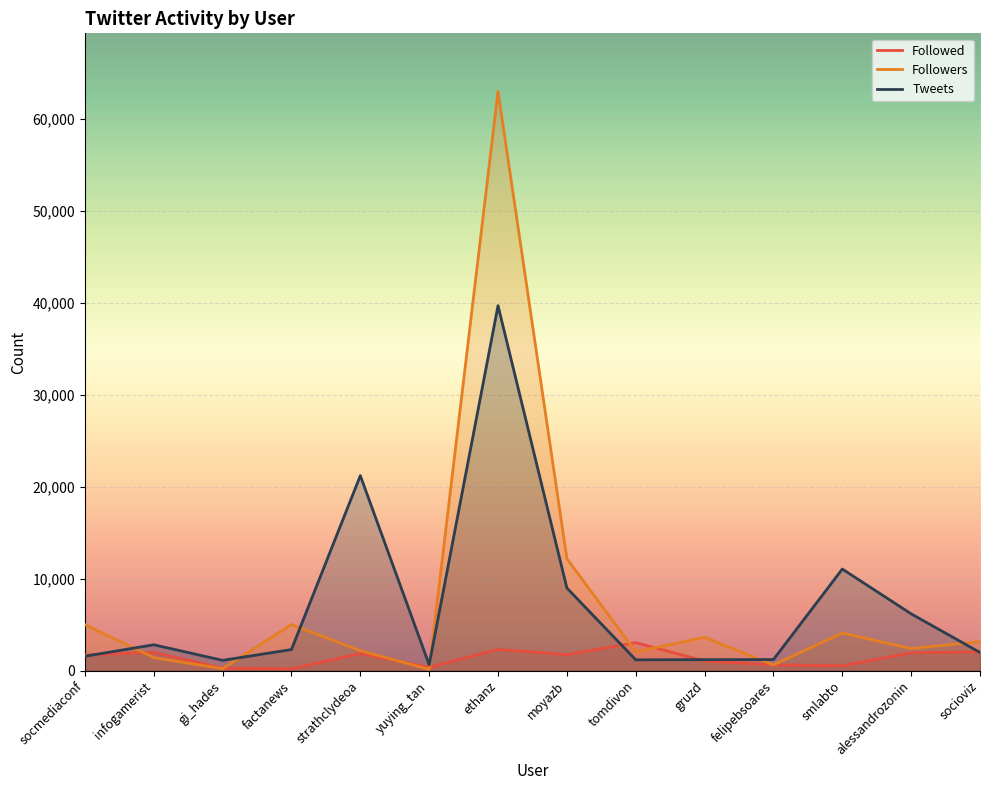

At which category does Followers reach its first local peak?

factanews